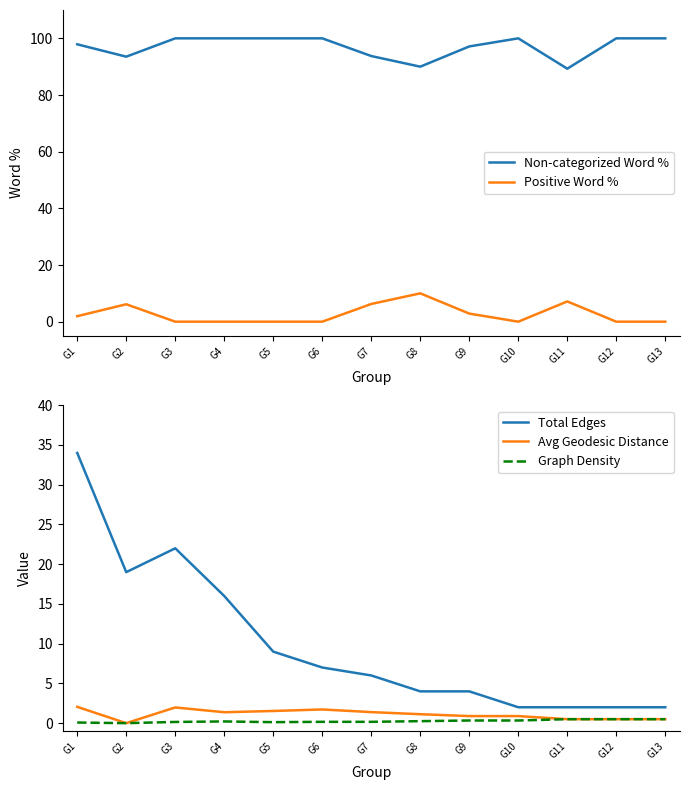

True or false: Avg Geodesic Distance and Graph Density cross at least once.

False